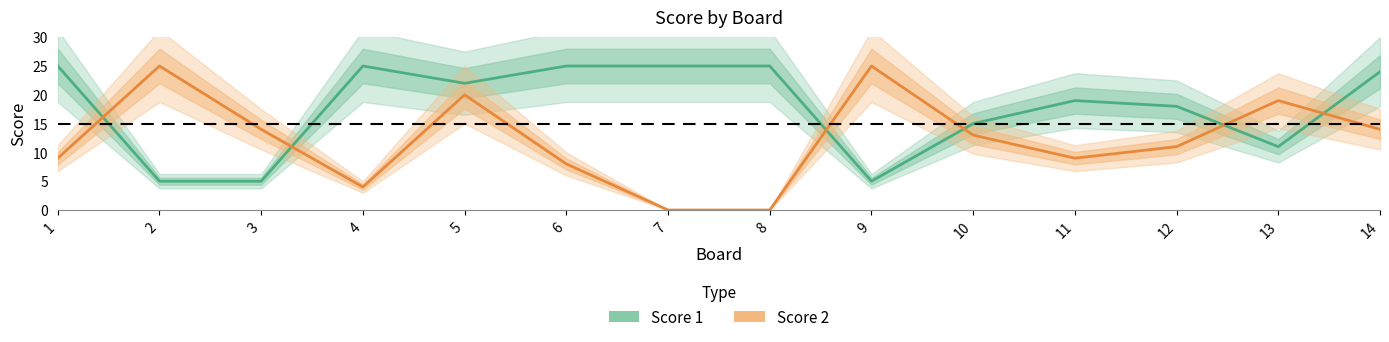

In Score 1, how many points are higher than both neighbors (excluding endpoints)?

2